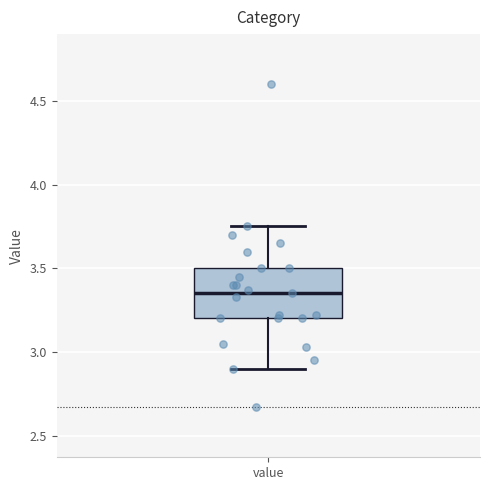

Transcribe this box plot: give where the median line is, the range the box spans, and where the two whiskers end, as read against the y-axis. The values are not printed on the chart, so give them approximately, as read against the axis.

median 3.35, box 3.20 to 3.50, whiskers 2.90 to 3.75